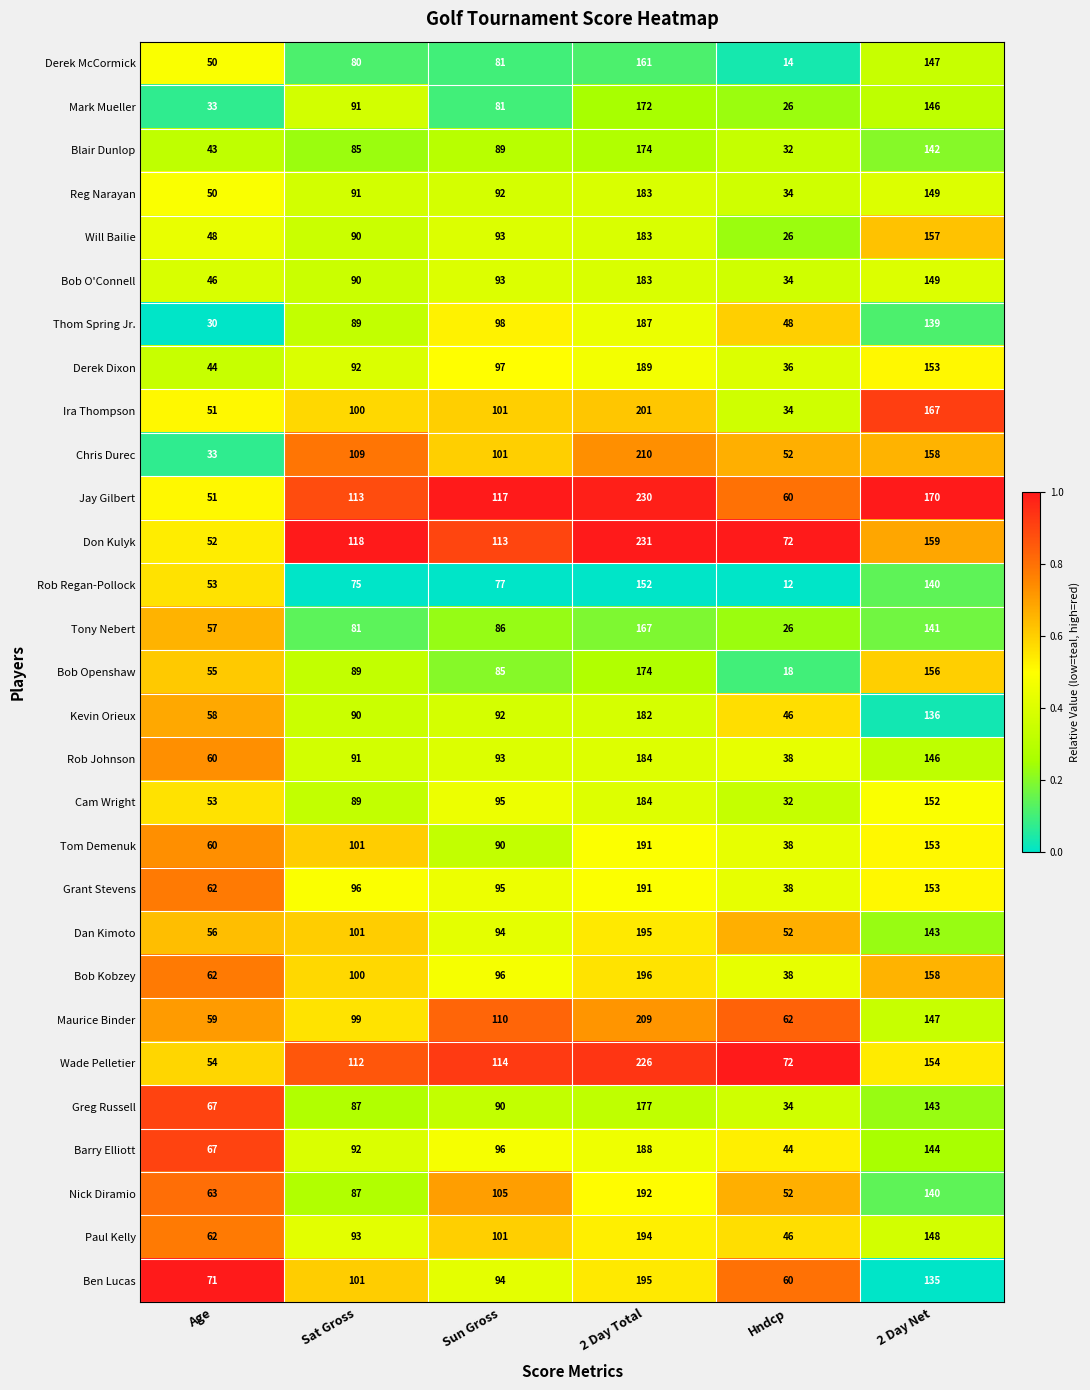

What is the sum of all Kevin Orieux values?

604